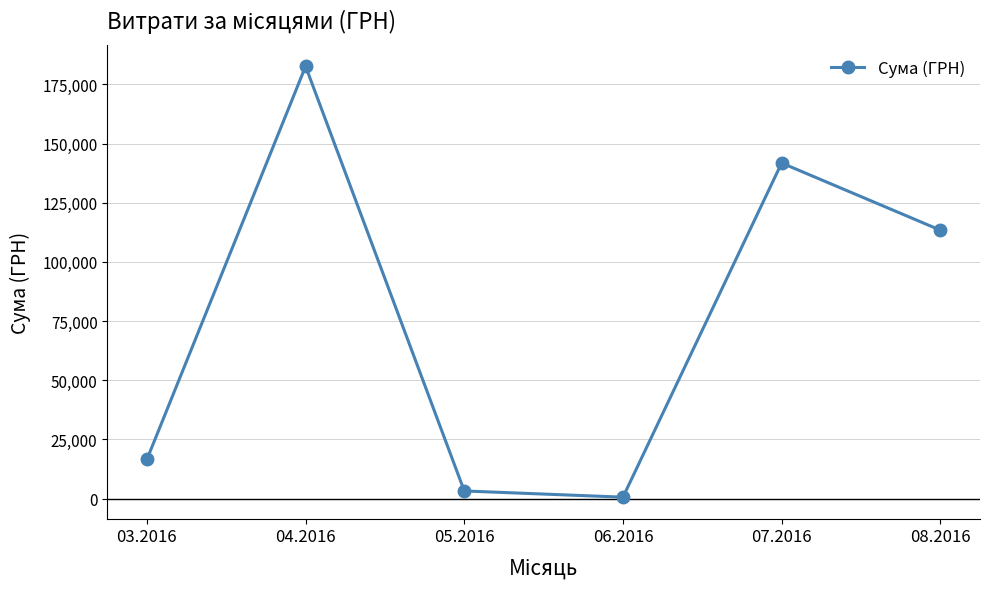

Count the number of values greater than 113398.

3